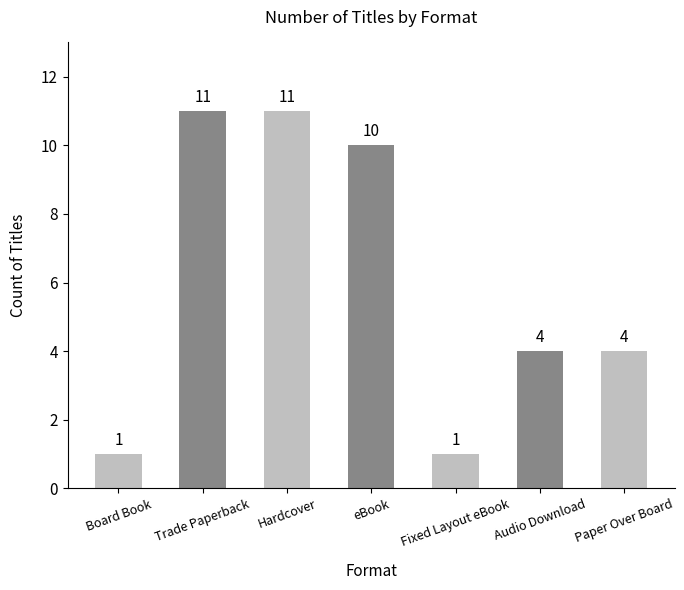

What position from the left is Fixed Layout eBook?

5